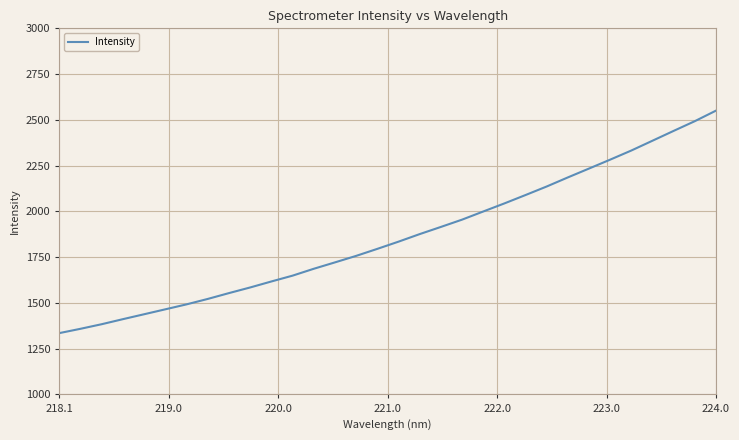

What is the maximum value shown in the chart?

2550.5